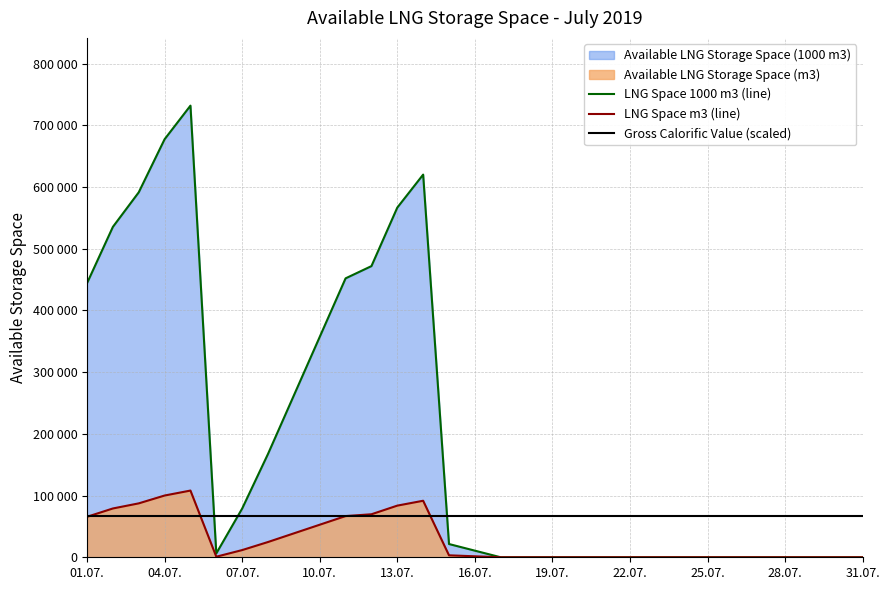

What is the value of the LNG Space 1000 m3 (line) point at the 1st from the left?

444176